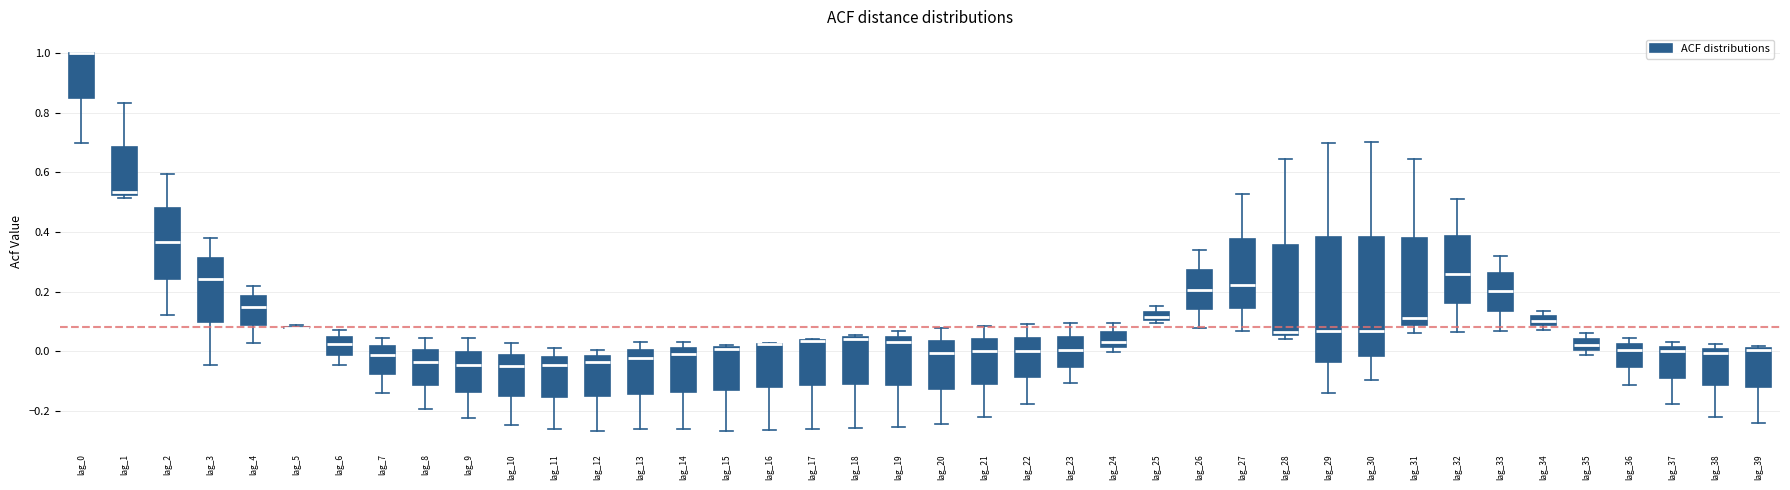

Where does the median line of the box for lag_33 sit on the y-axis? The values are not printed on the chart, so give them approximately, as read against the axis.

0.20